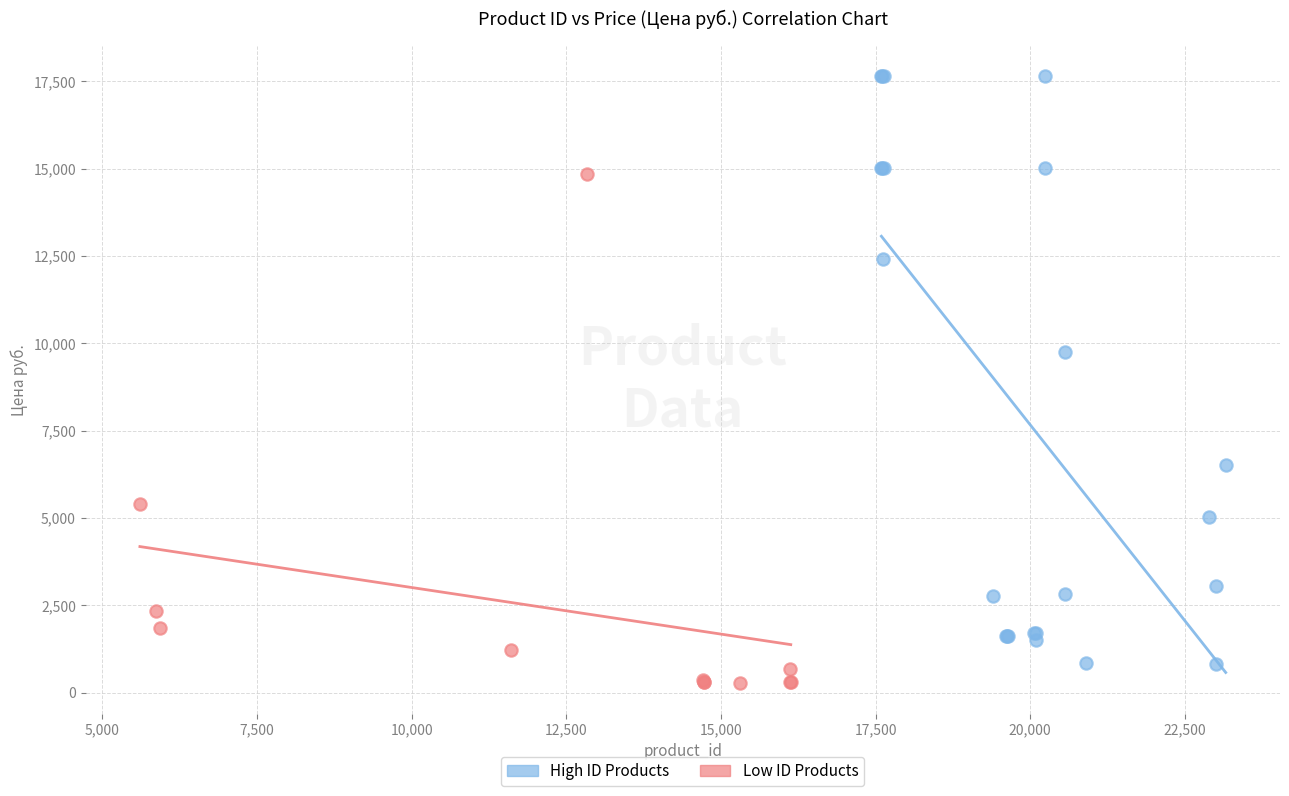

Which series contains the highest Y value?

High ID Products